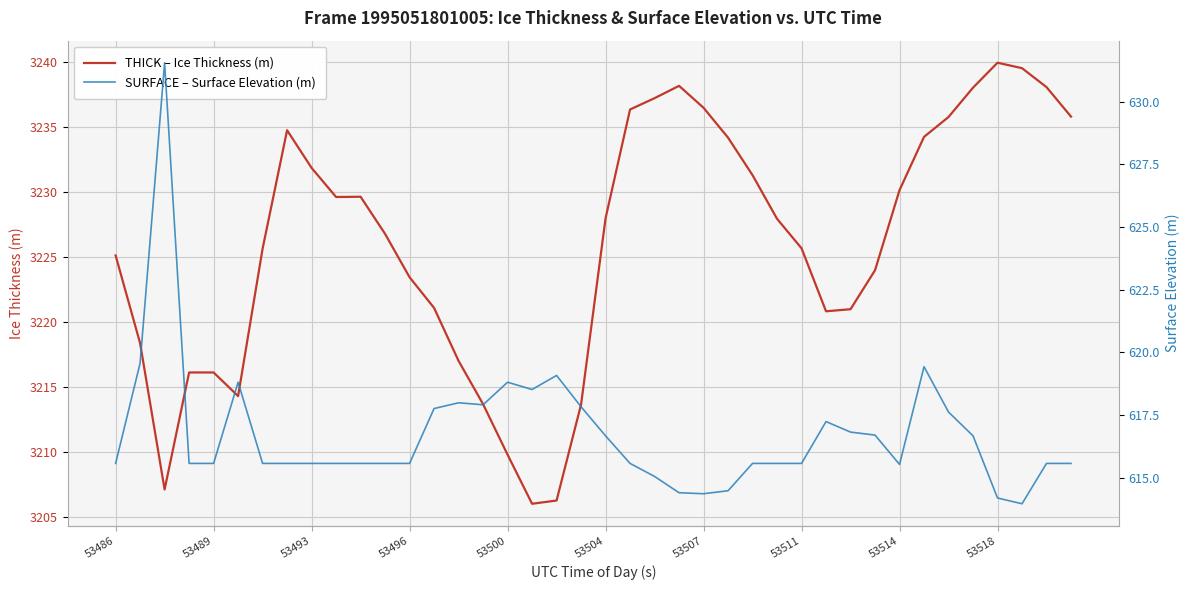

How many interior local valleys does the THICK – Ice Thickness (m) series have?

5